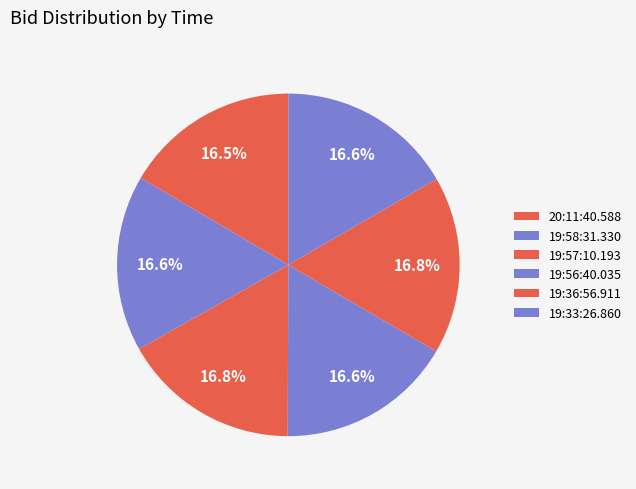

How many slices are in this pie chart?

6